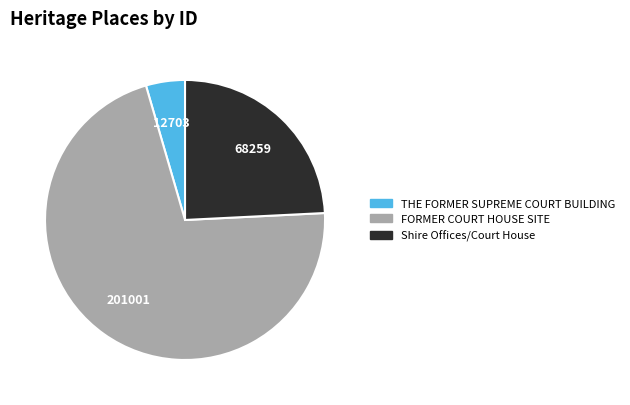

Between FORMER COURT HOUSE SITE and THE FORMER SUPREME COURT BUILDING, which is larger?

FORMER COURT HOUSE SITE